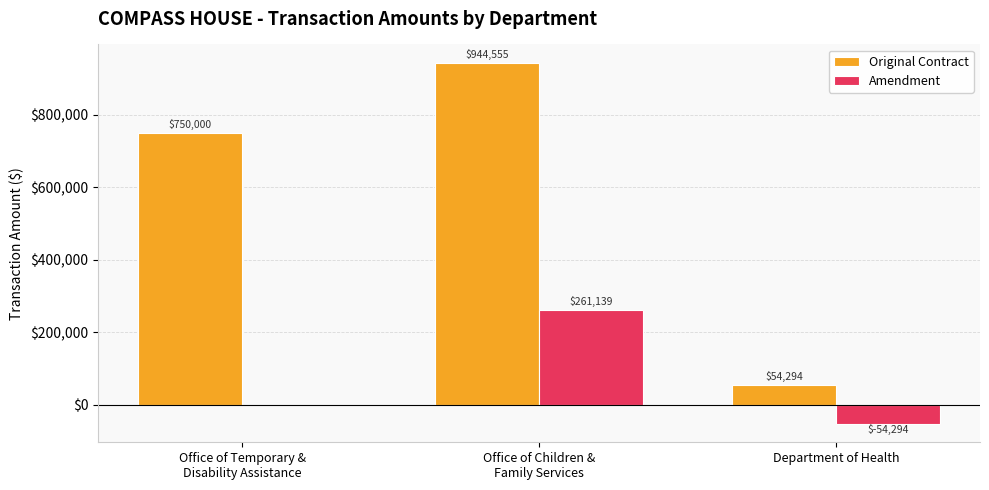

What is the sum of all Amendment values?

206845